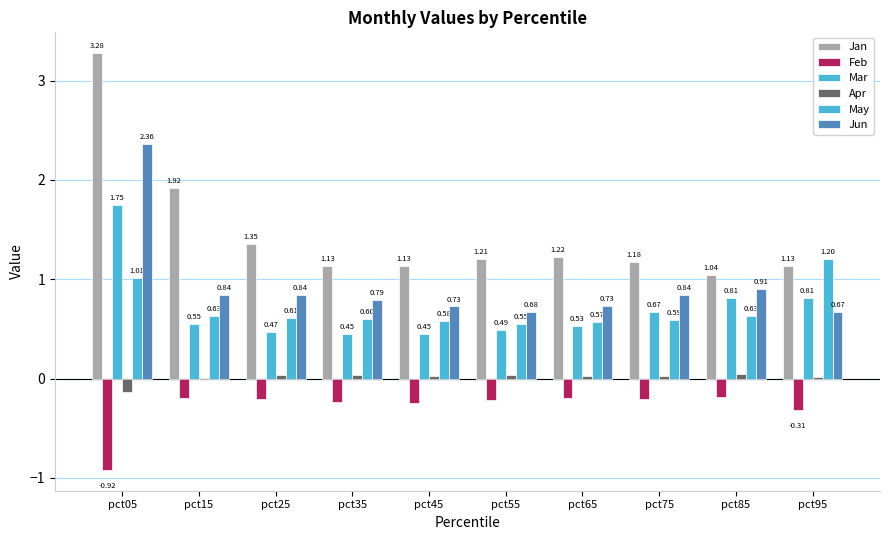

Are the bars horizontal?

No